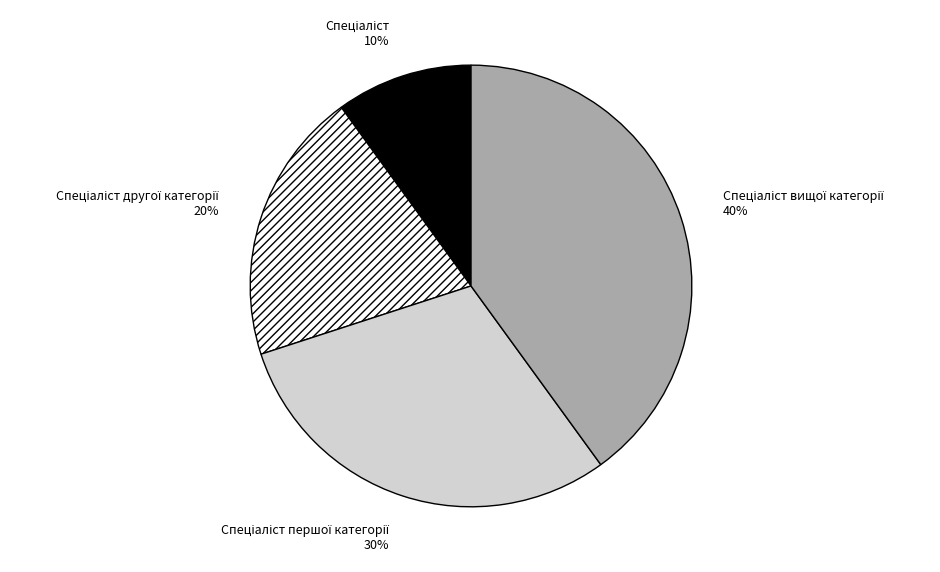

To the nearest percent, what is the average slice percentage?

25%